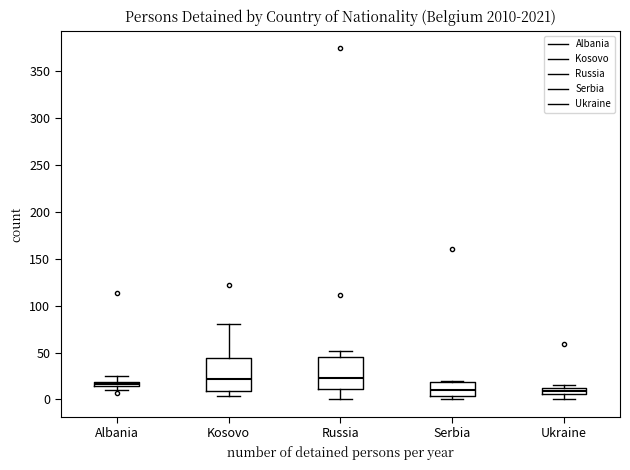

Where is the upper edge of the box for Ukraine on the y-axis? The values are not printed on the chart, so give them approximately, as read against the axis.

15